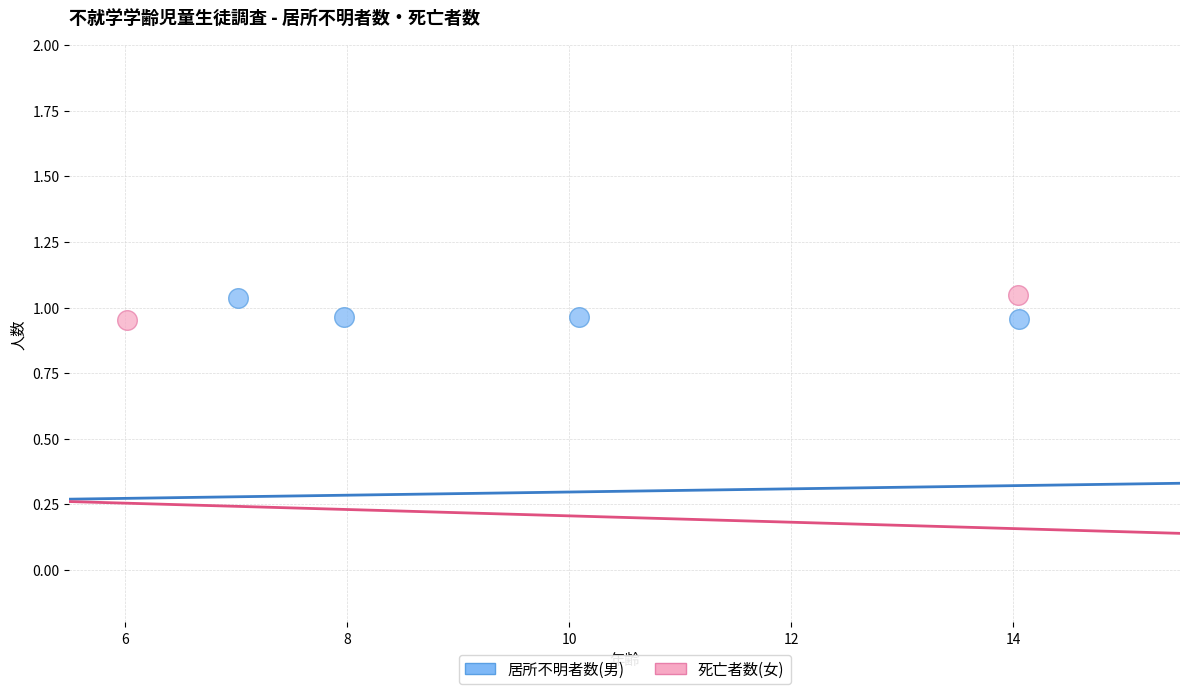

What are all the series names shown in the legend?

居所不明者数(男), 死亡者数(女)